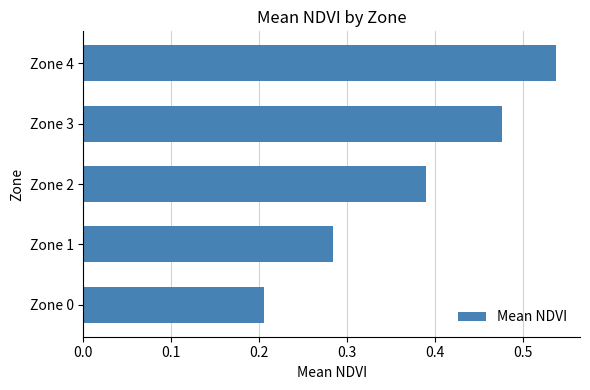

Which has a higher value, Zone 3 or Zone 0?

Zone 3